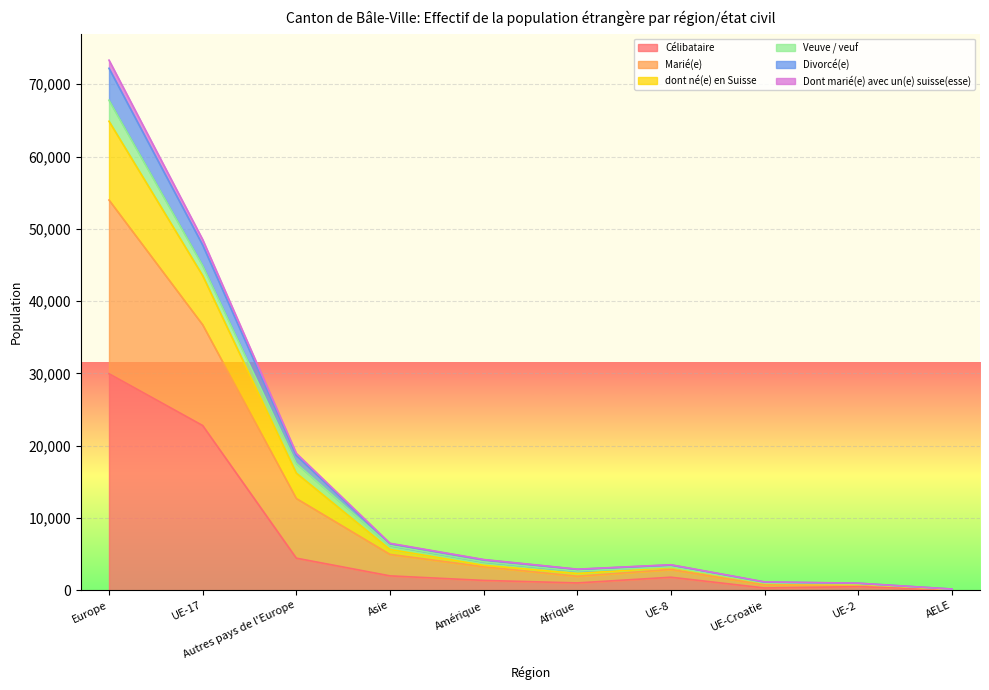

Is it true that Dont marié(e) avec un(e) suisse(esse) equals 156 at AELE?

True